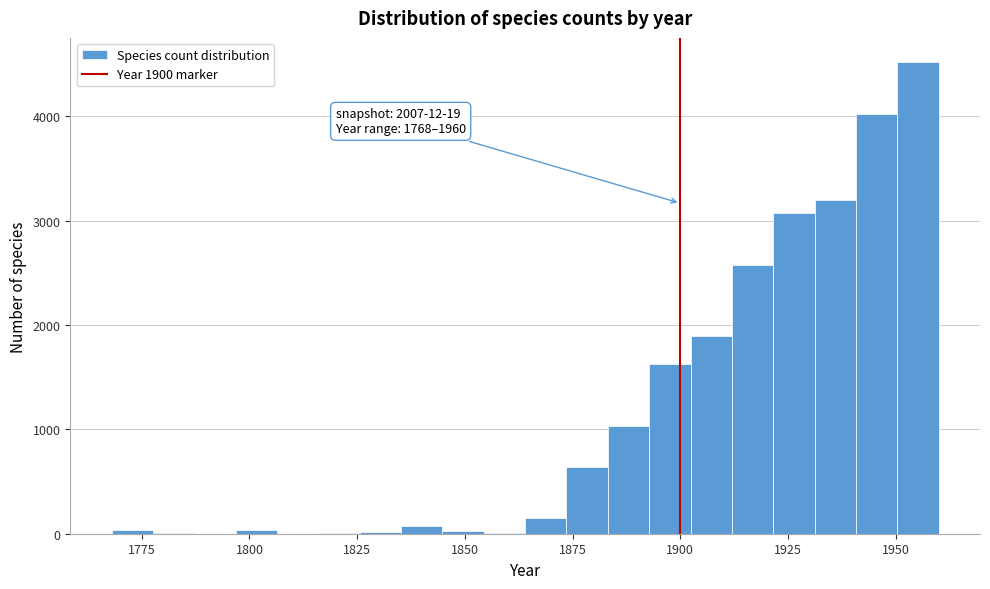

Read against the x-axis, roughly where is the centre of the tallest bar?

1955